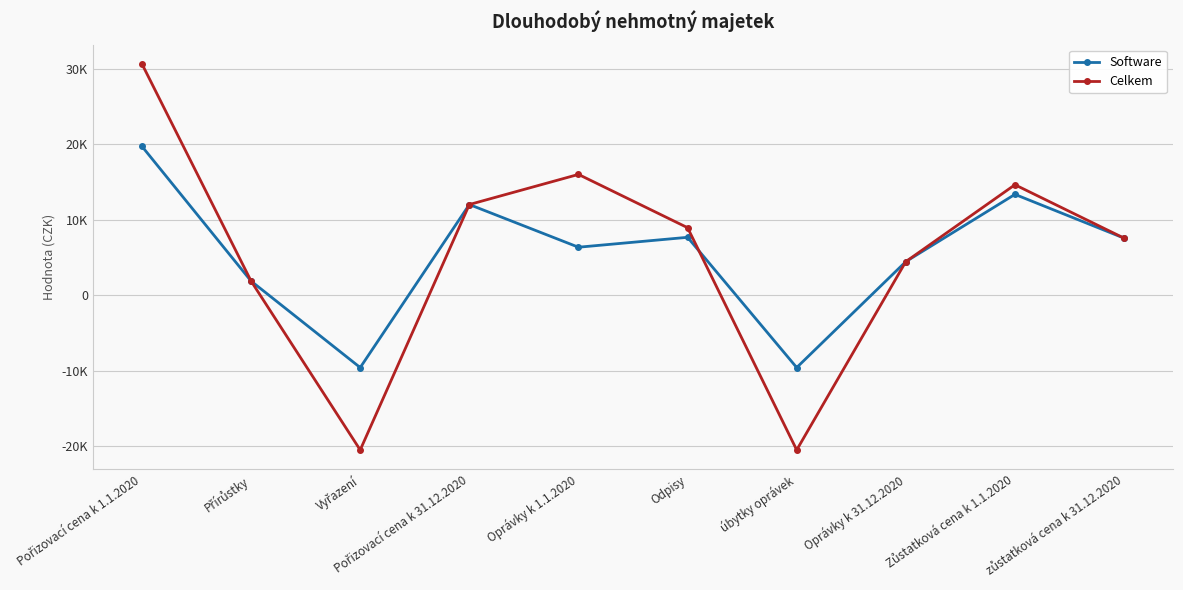

Does the chart display data point markers on the line(s)?

Yes